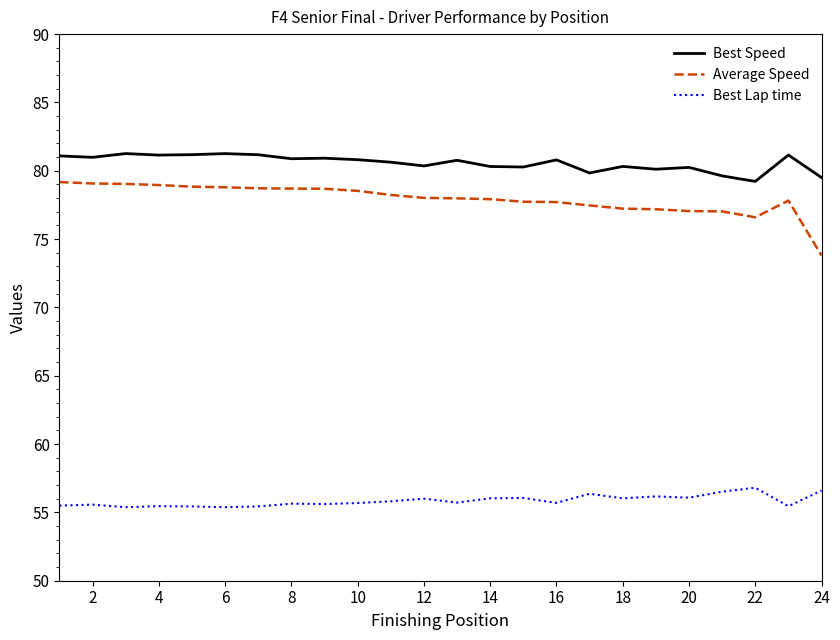

Rank the series by their maximum value, from highest to lowest.

Best Speed, Average Speed, Best Lap time